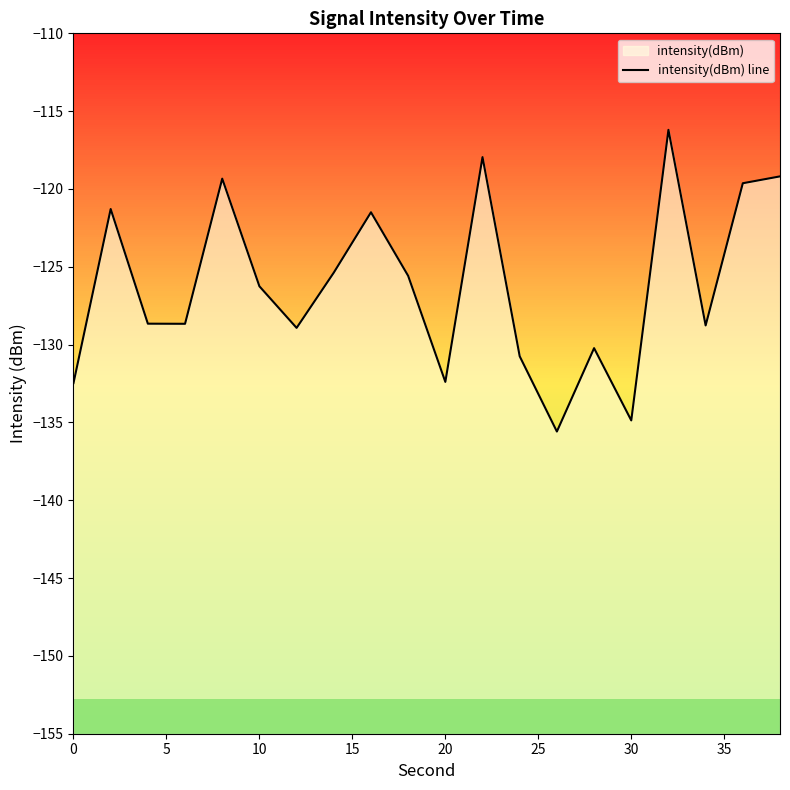

Reading left to right, transcribe all the data shown in this chart.

-132.5	-121.3	-128.7	-128.7	-119.3	-126.3	-128.9	-125.4	-121.5	-125.6	-132.4	-118.0	-130.7	-135.6	-130.2	-134.9	-116.2	-128.8	-119.6	-119.2